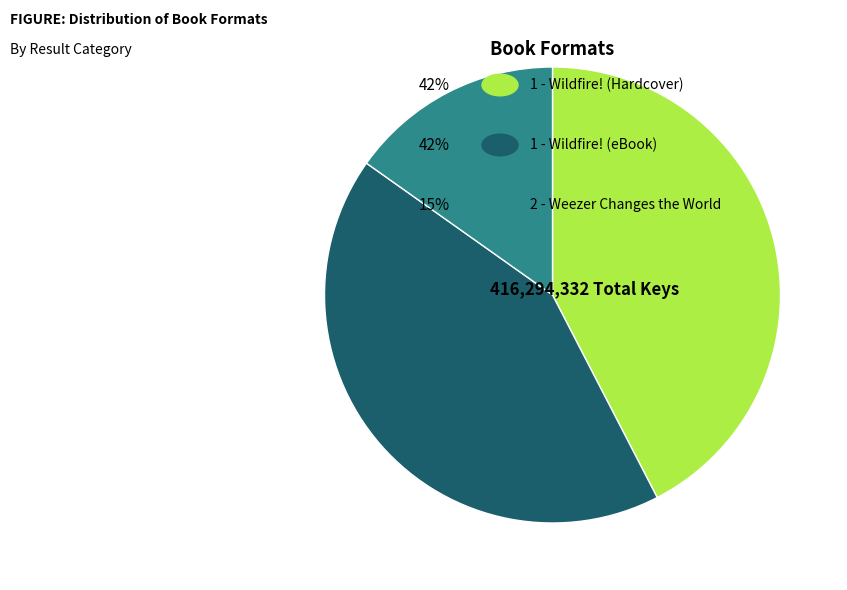

Count the number of slices in the pie.

3